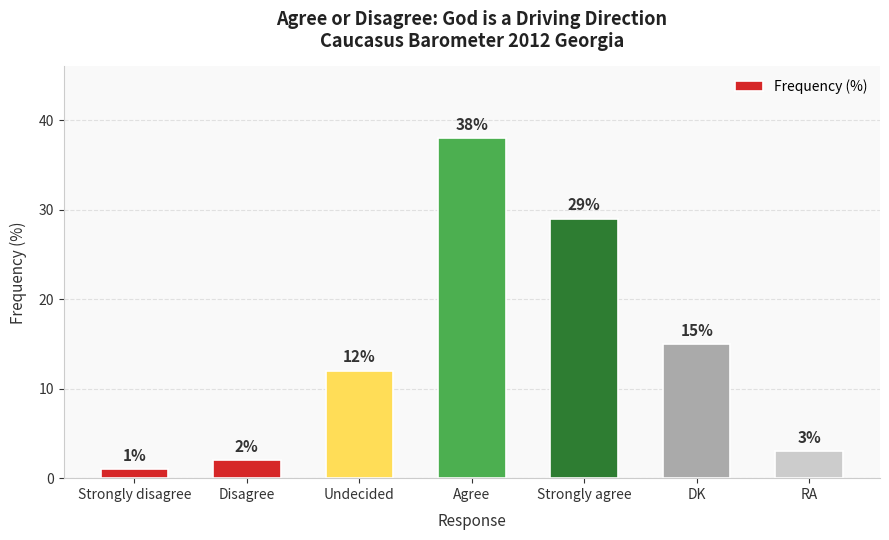

Are the bars grouped side by side (vs. stacked)?

No